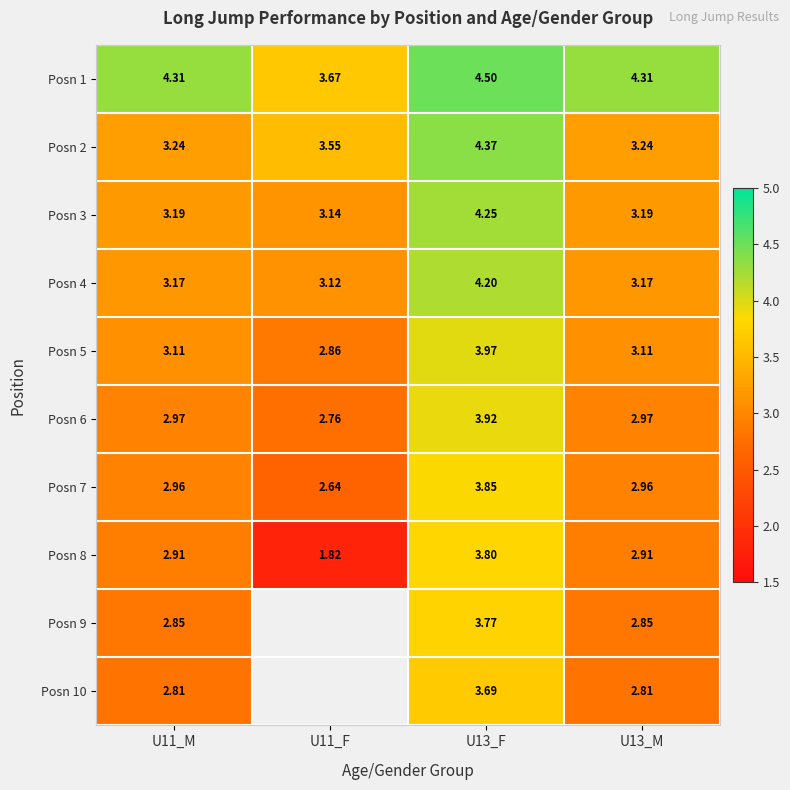

Which has a higher value, U11_F or U13_F?

U13_F